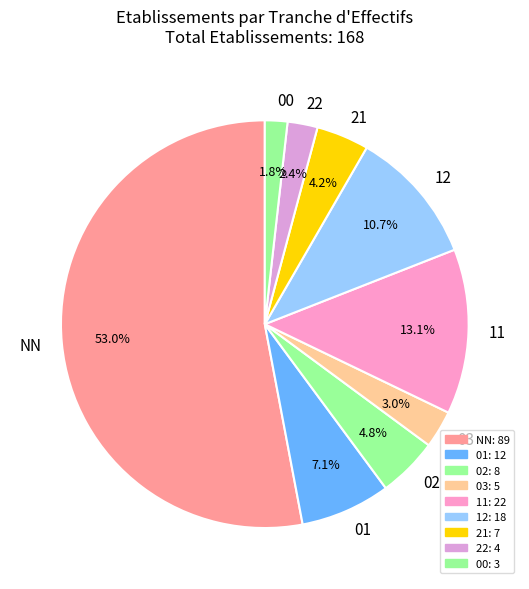

What is the largest slice in the pie chart?

NN